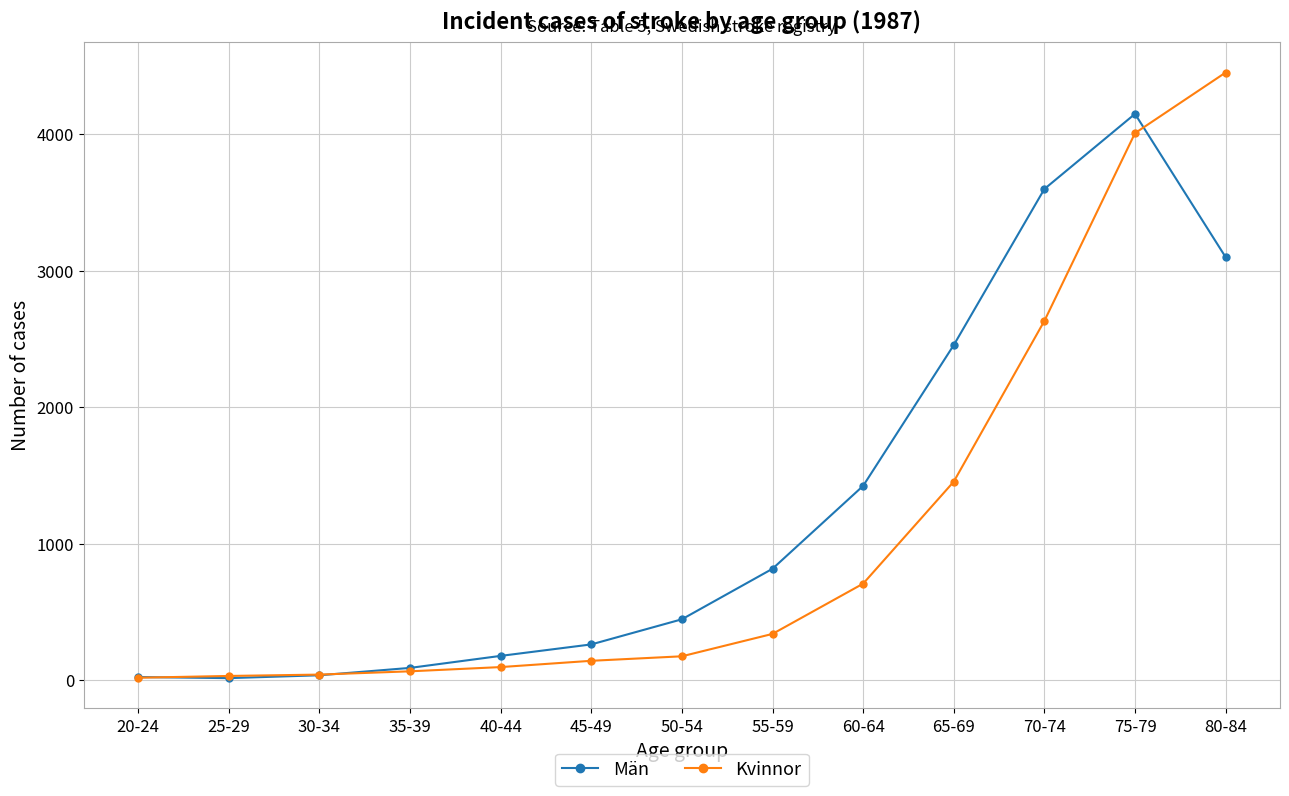

The value of Män at 40-44 is 180. True or false?

True